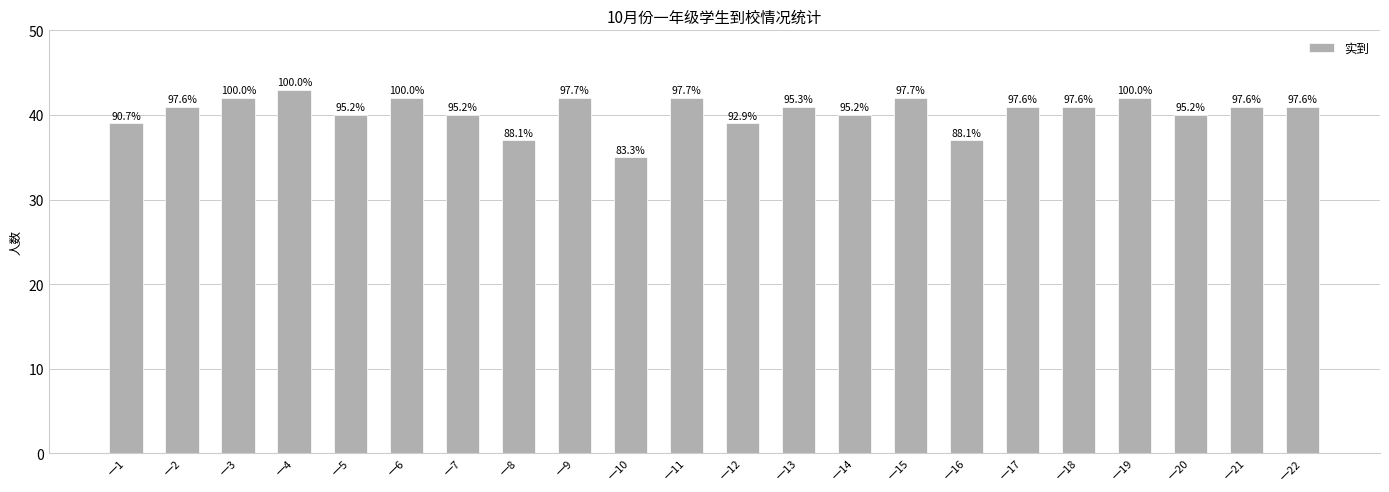

The chart shows a value of 42 at 一11. True or false?

True